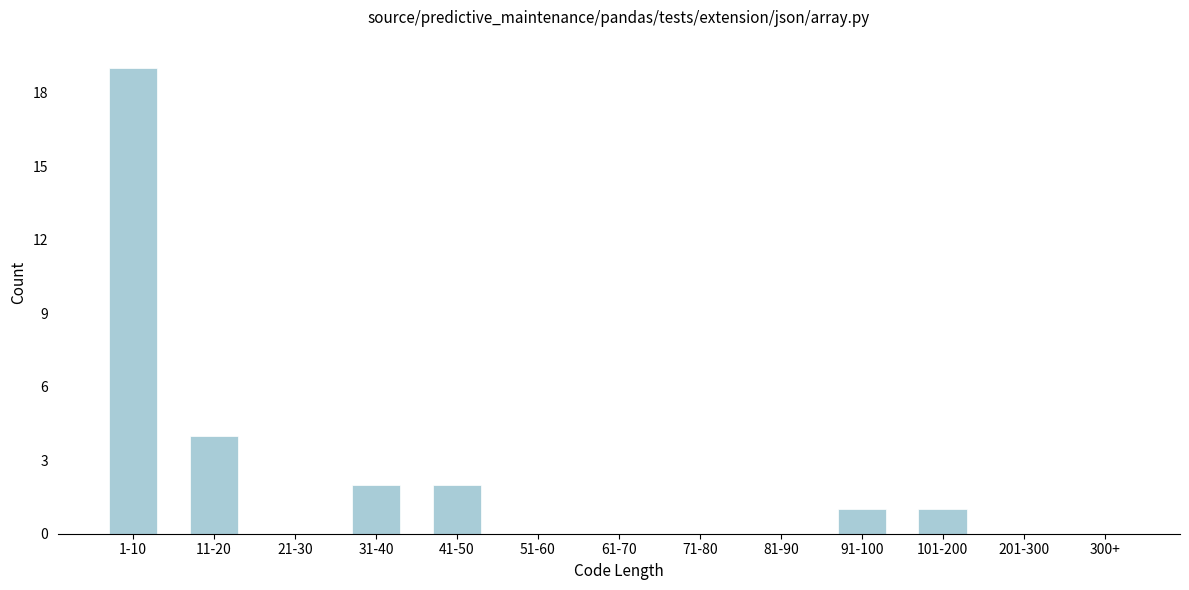

Reading left to right, what are all the values shown in this chart?

1-10=19	11-20=4	21-30=0	31-40=2	41-50=2	51-60=0	61-70=0	71-80=0	81-90=0	91-100=1	101-200=1	201-300=0	300+=0